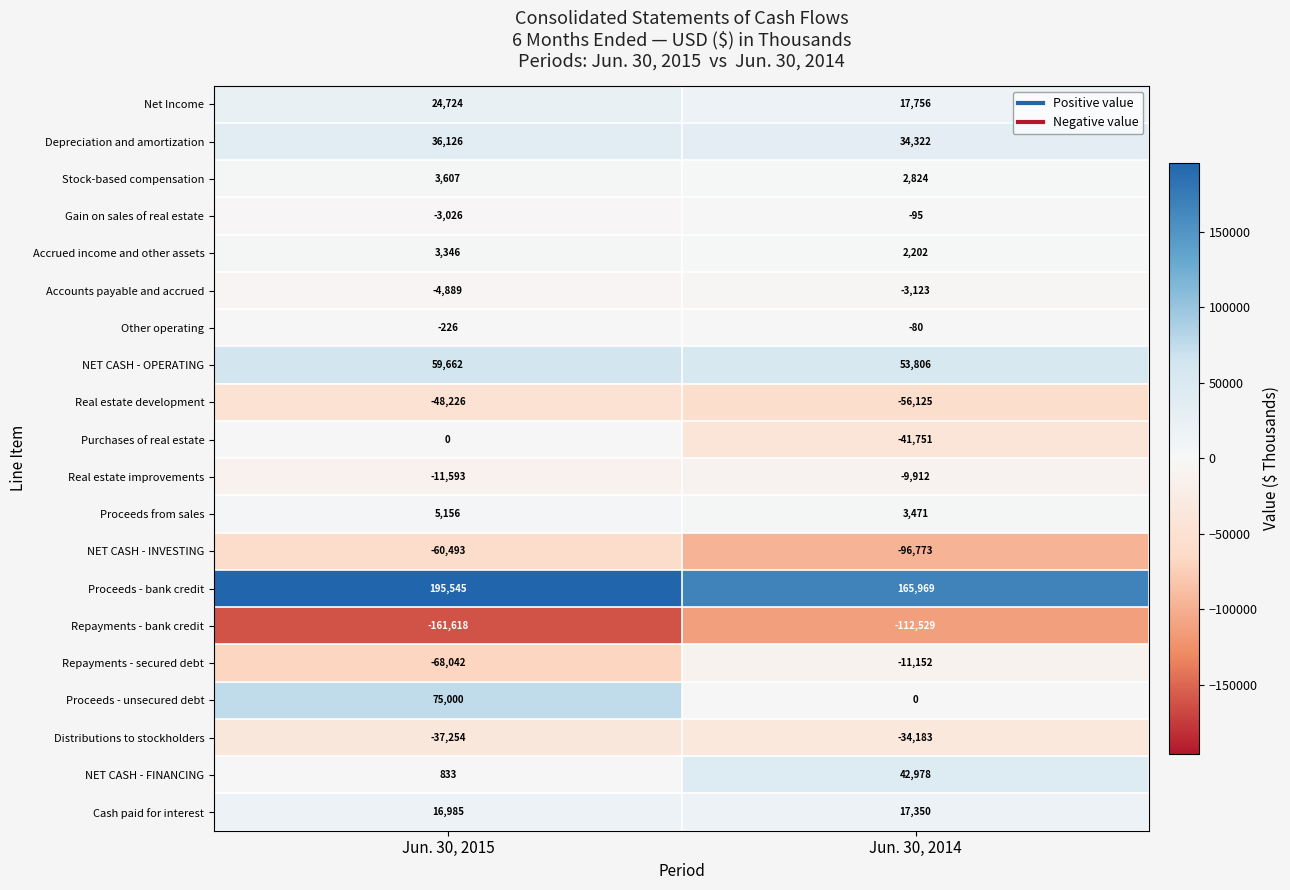

What is the smallest value displayed?

-161618